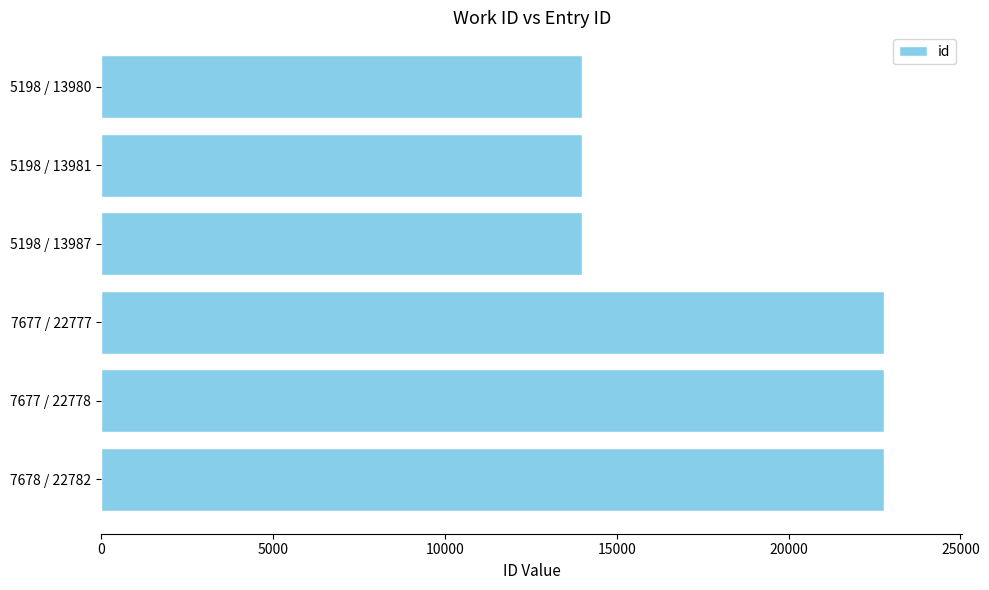

Is it true that the value at 7677 / 22778 is 22778?

True